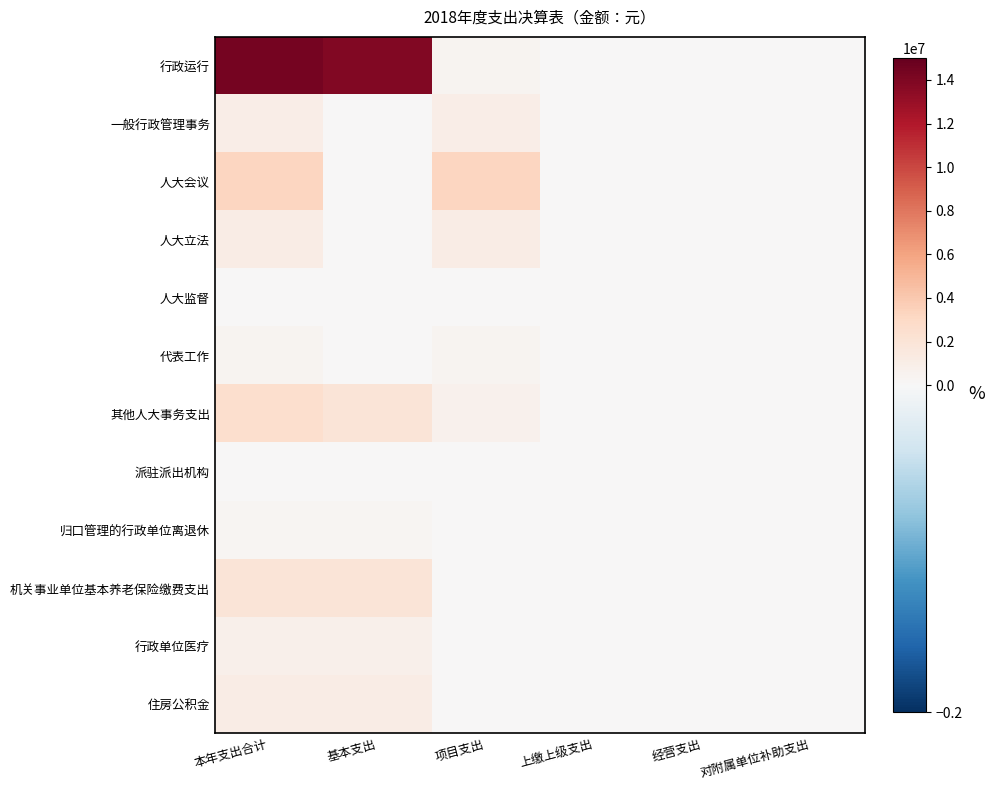

Which series changed the most between 基本支出 and 经营支出?

行政运行